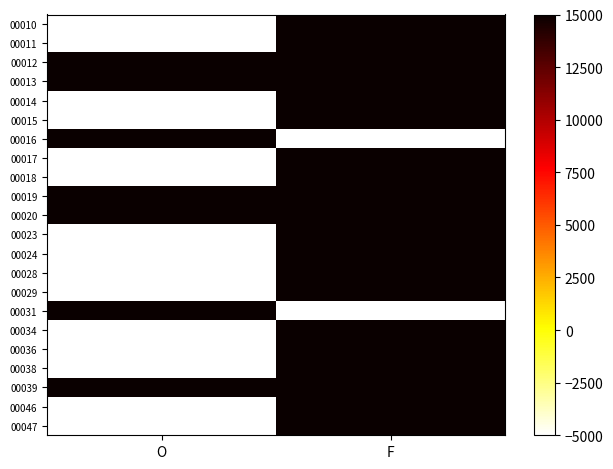

List the series in order of their peak value, lowest first.

00016, 00038, 00024, 00034, 00014, 00029, 00028, 00018, 00036, 00017, 00046, 00047, 00020, 00031, 00012, 00023, 00013, 00019, 00015, 00010, 00011, 00039